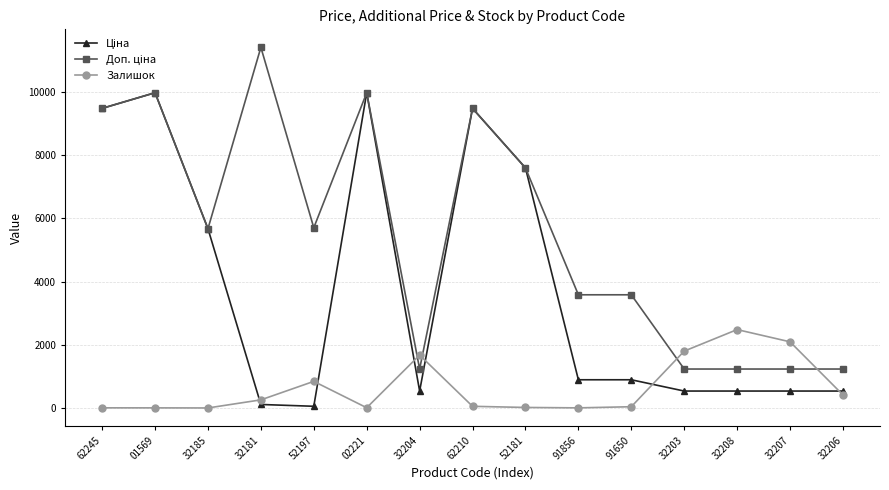

What is the difference between the Залишок values at 32181 and 32206?

157.0